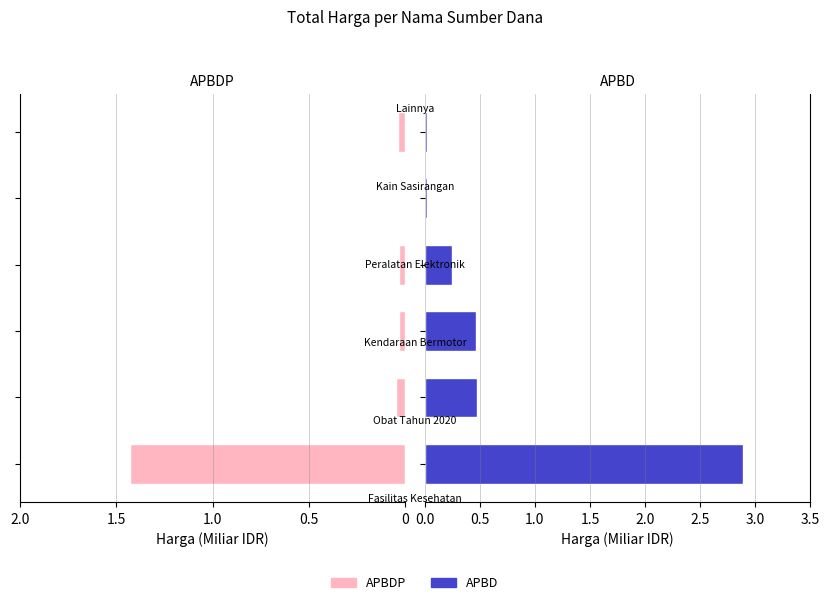

Rank the series by their maximum value, from lowest to highest.

APBDP, APBD